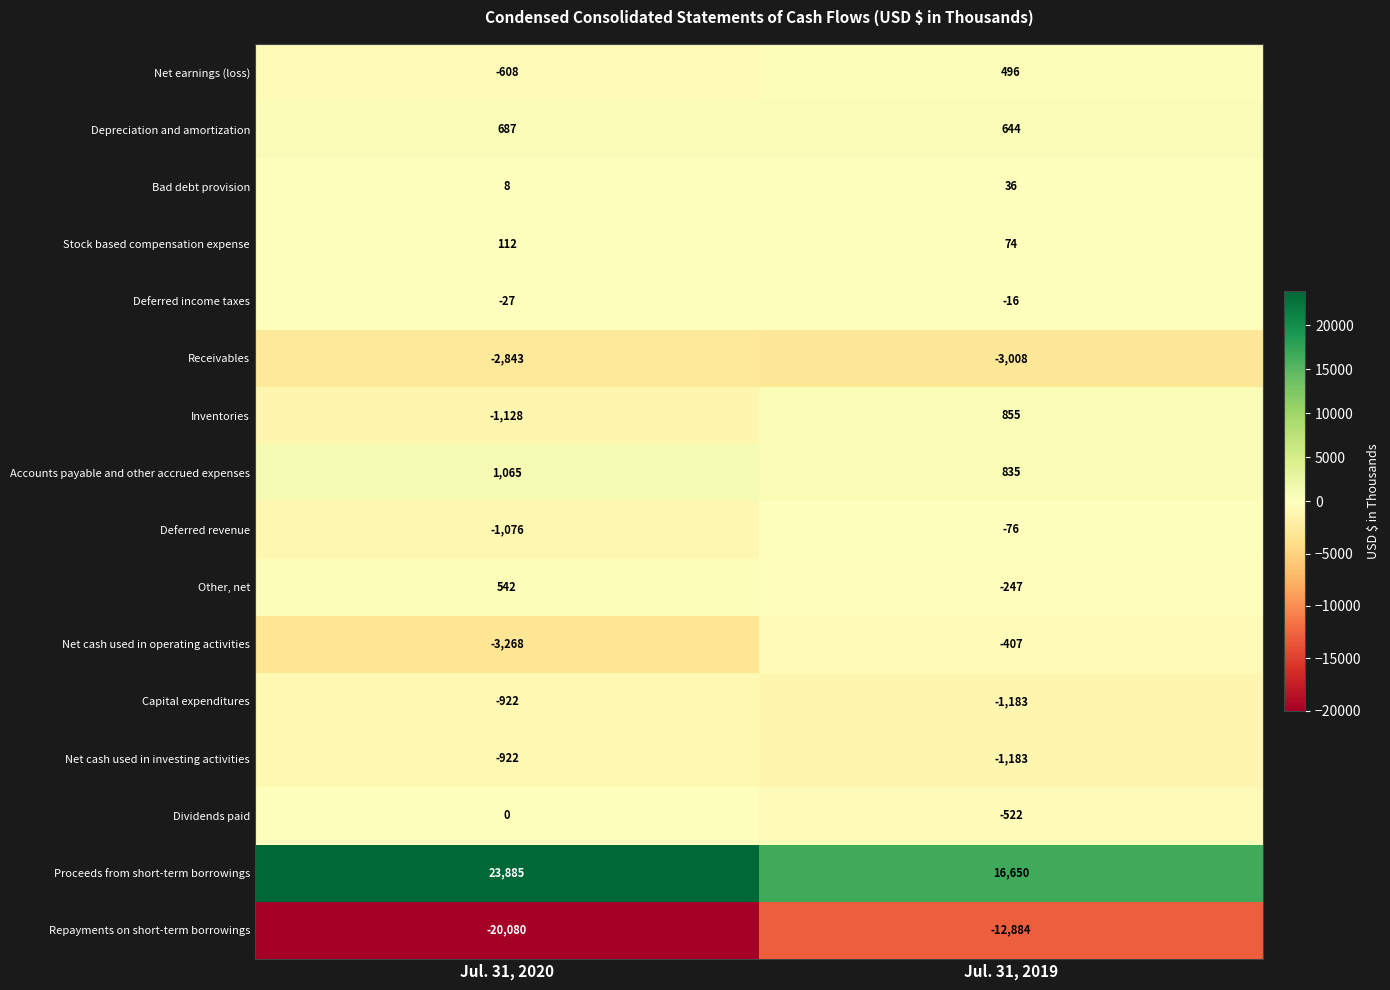

The value of Other, net at Jul. 31, 2019 is -390. True or false?

False